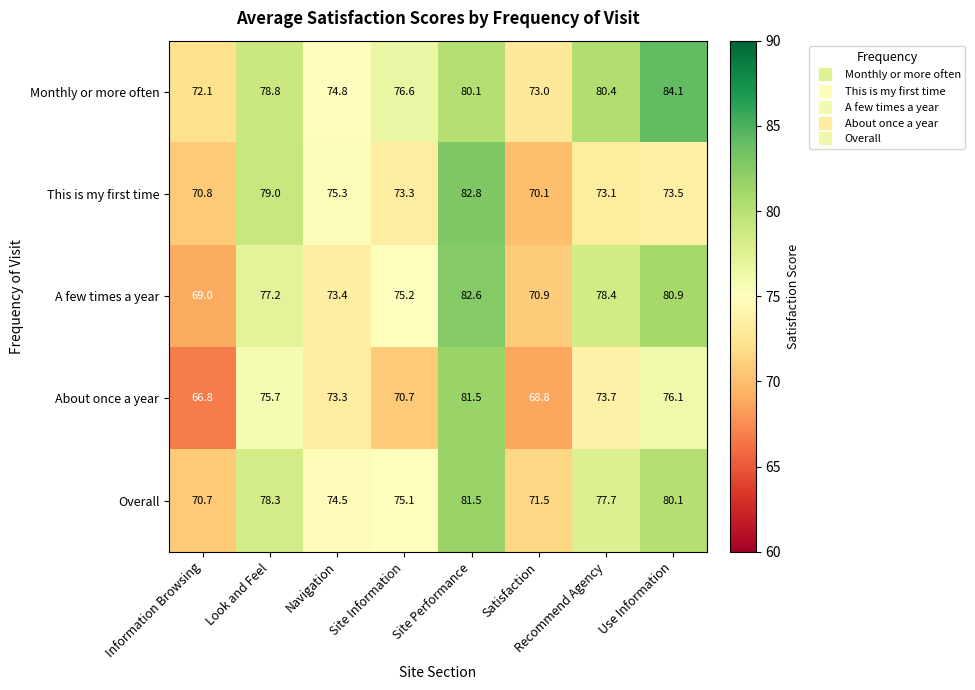

What is the average value of the Overall series?

76.2